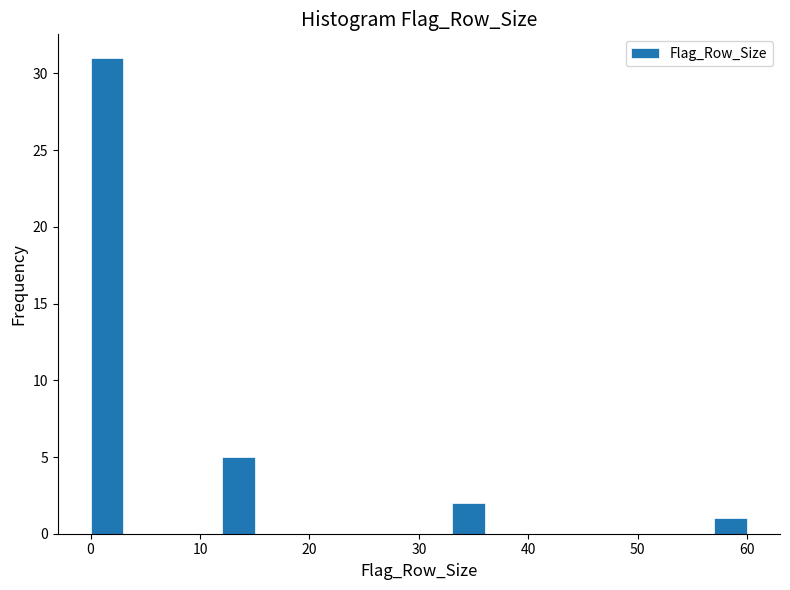

Around what value on the x-axis is the tallest bar? Give the approximate position of its centre, as read against the axis.

2